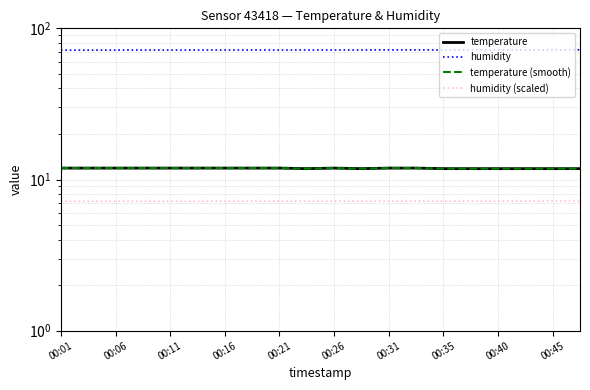

What is the maximum value shown in the chart?

72.1